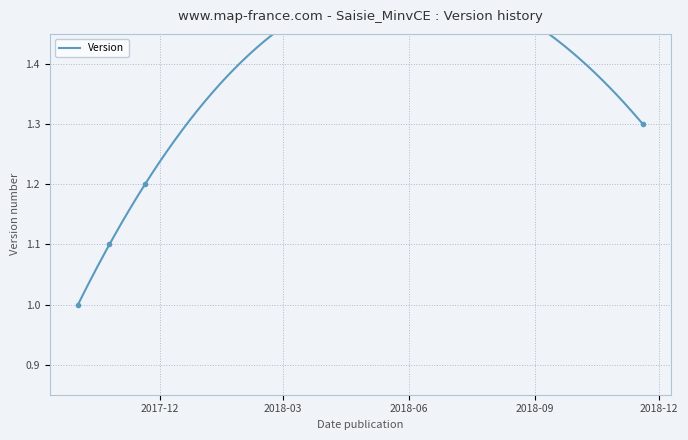

What is the label of the 4th point from the right?

2017-10-02